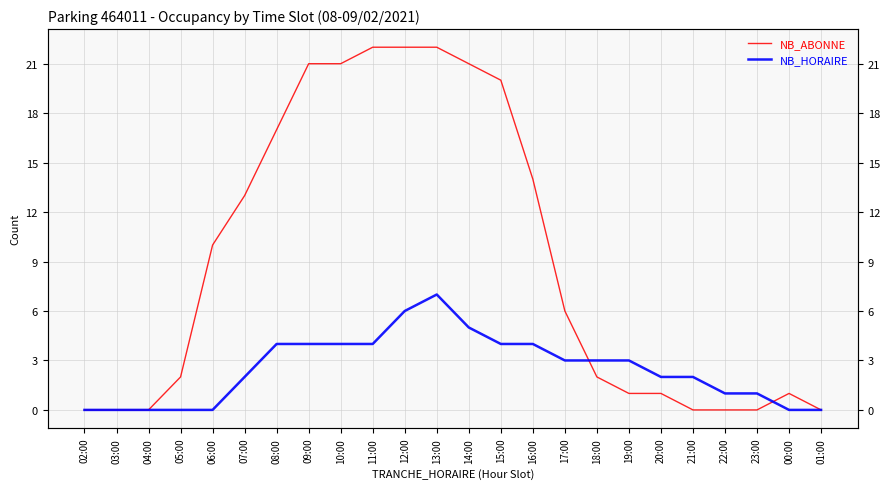

At which label is NB_ABONNE closest to 11?

06:00